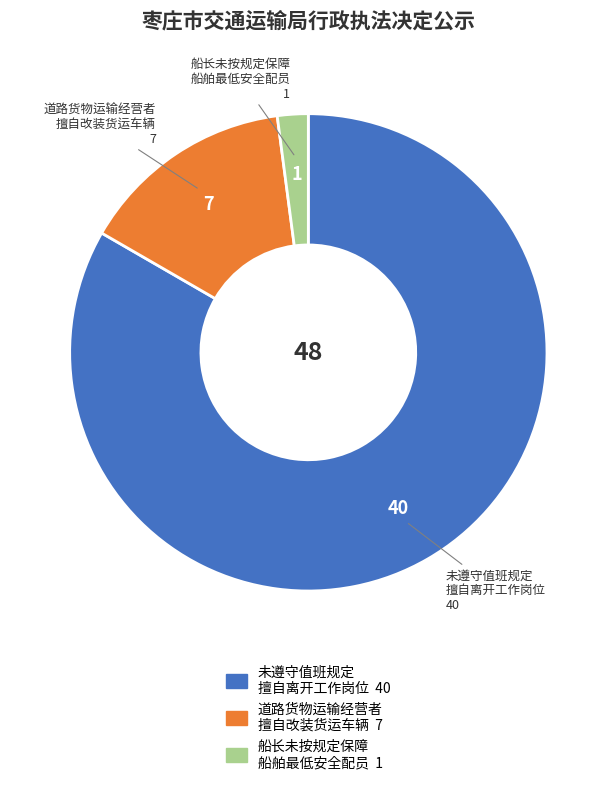

Is there any slice that represents more than half of the pie?

Yes